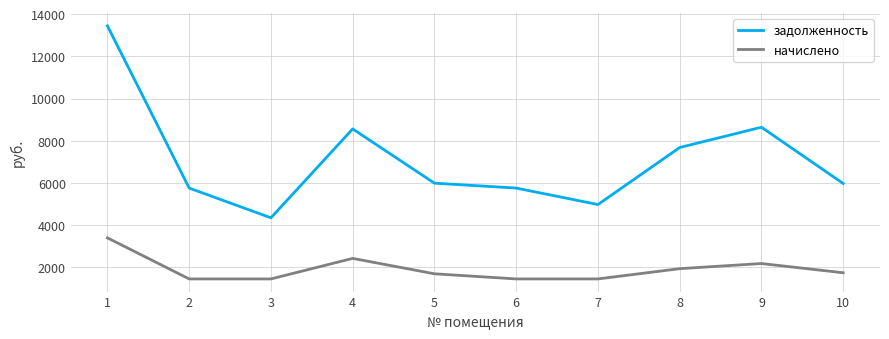

How many lines are shown in the chart?

2